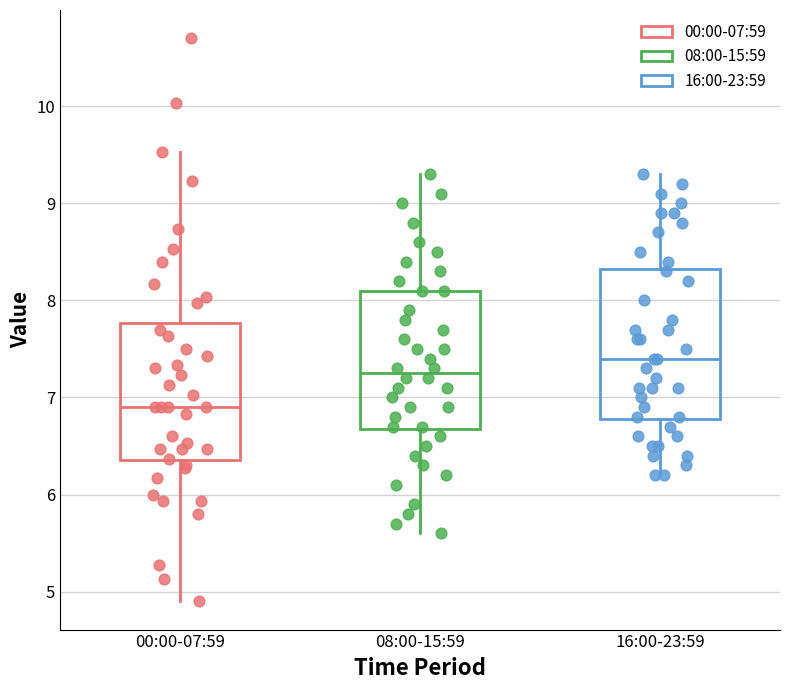

Which box's median line is the highest?

16:00-23:59